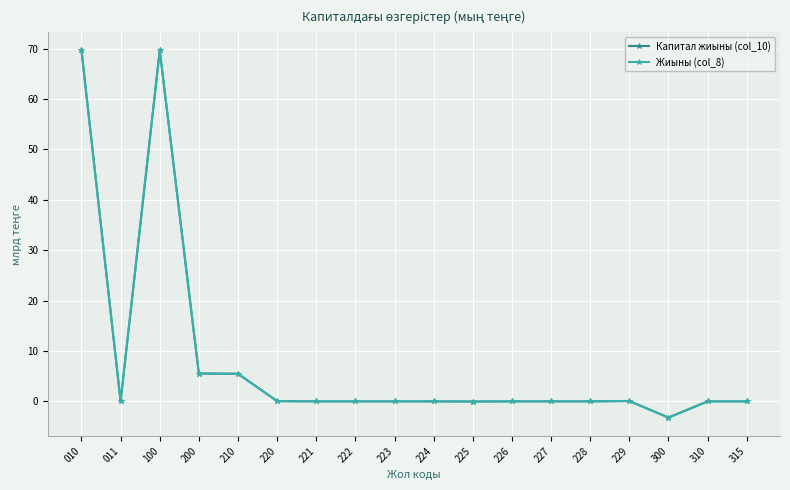

Is this an area chart (filled region under the line)?

No